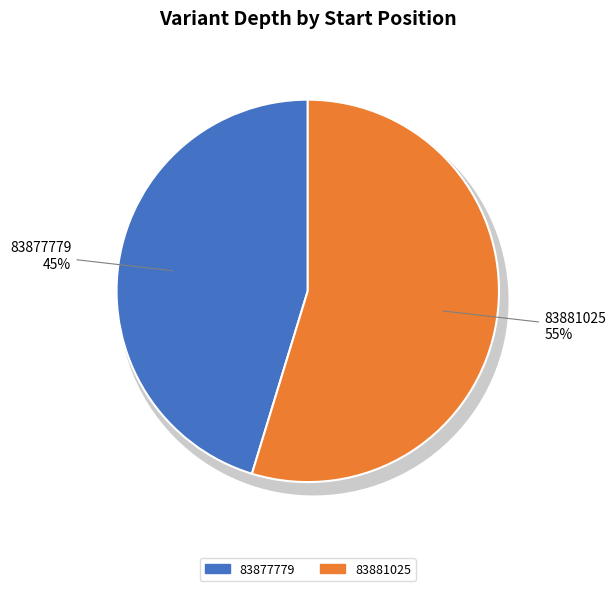

What is the smallest slice in the pie chart?

83877779